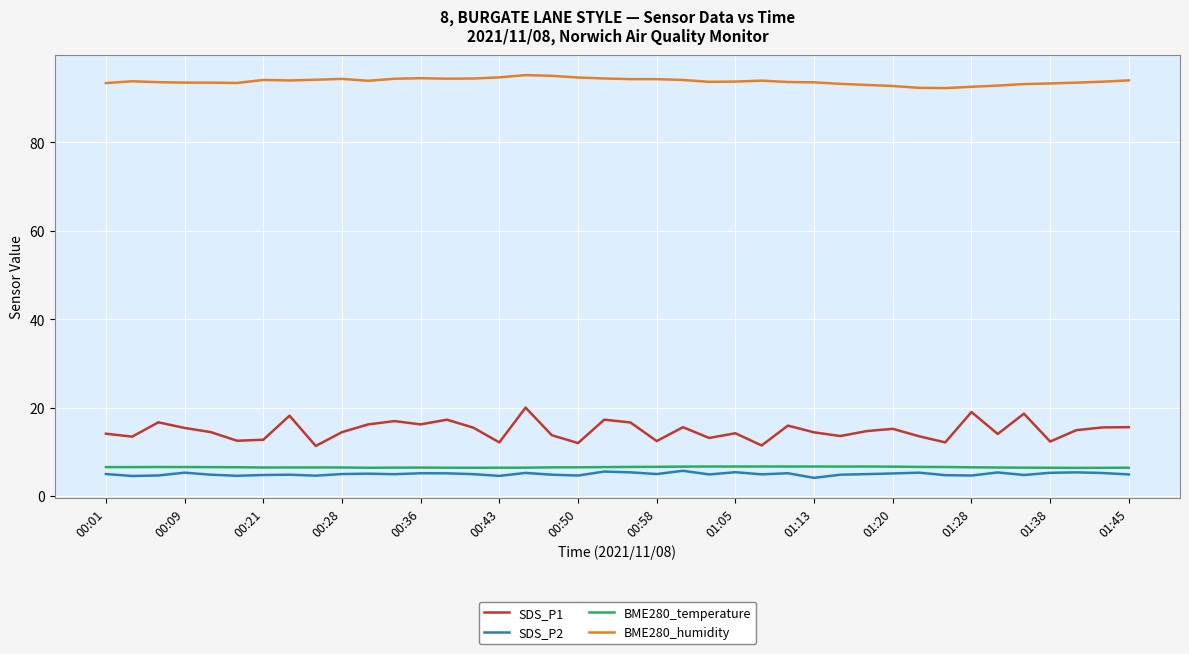

What is the maximum value for BME280_humidity?

95.2